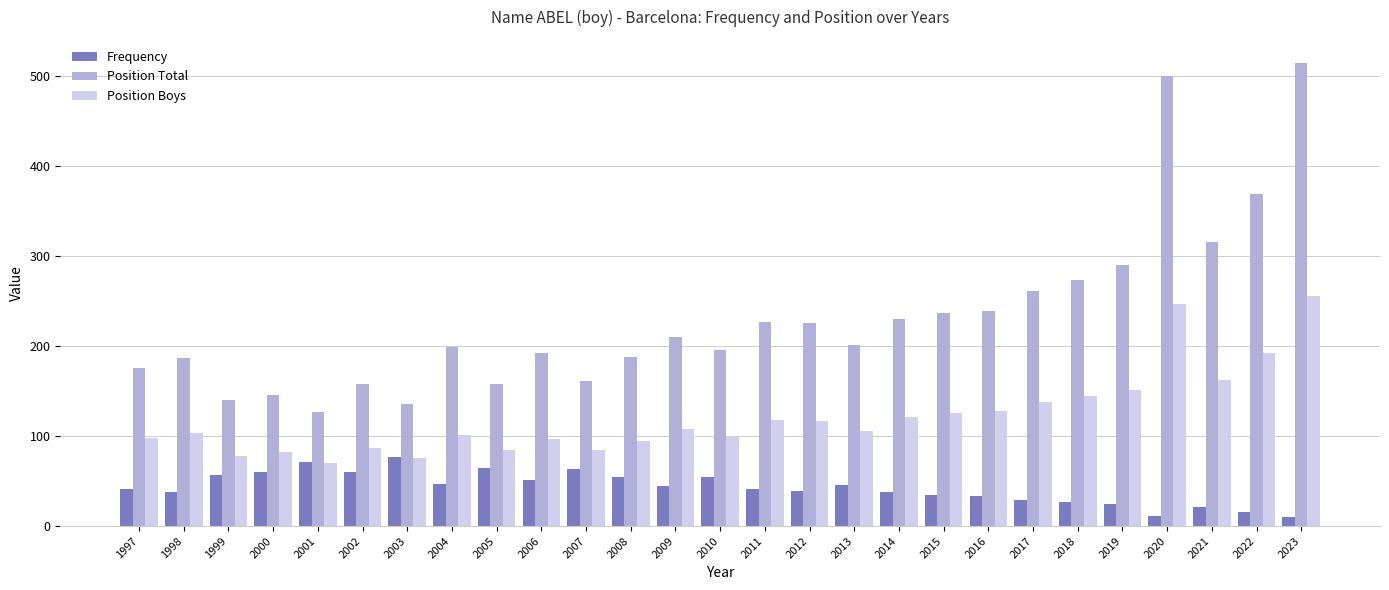

Is it true that Position Total equals 392 at 2014?

False